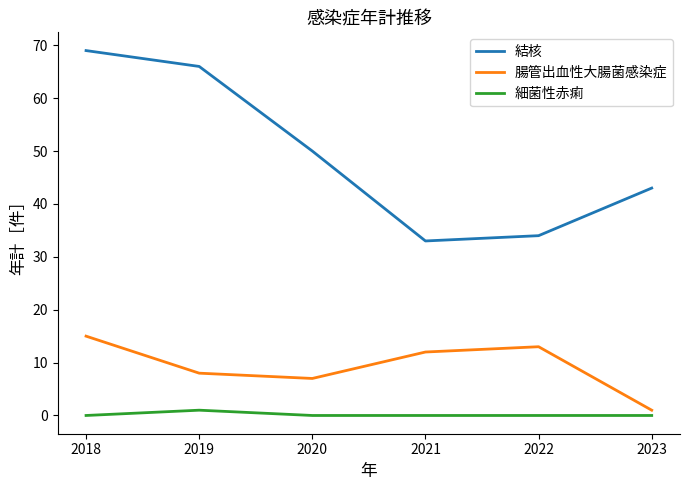

The 細菌性赤痢 series shows 0 at 2018. True or false?

True